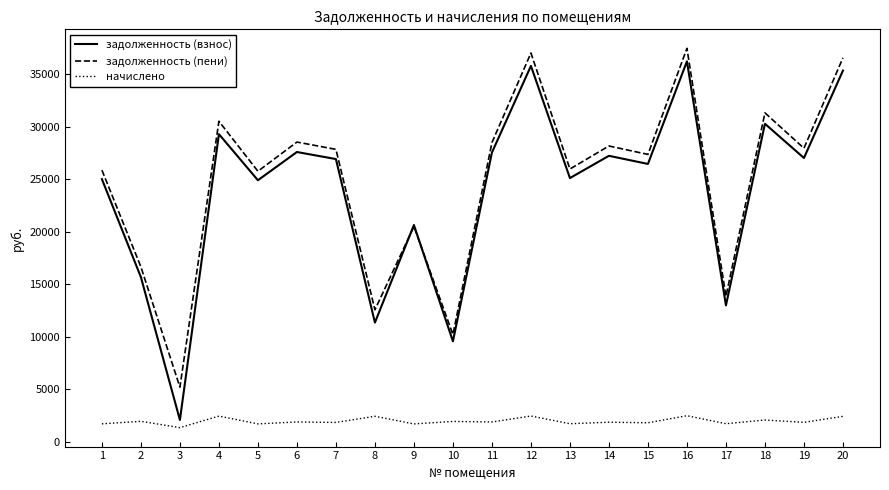

What is the difference between the задолженность (пени) values at 15 and 9?

6870.1